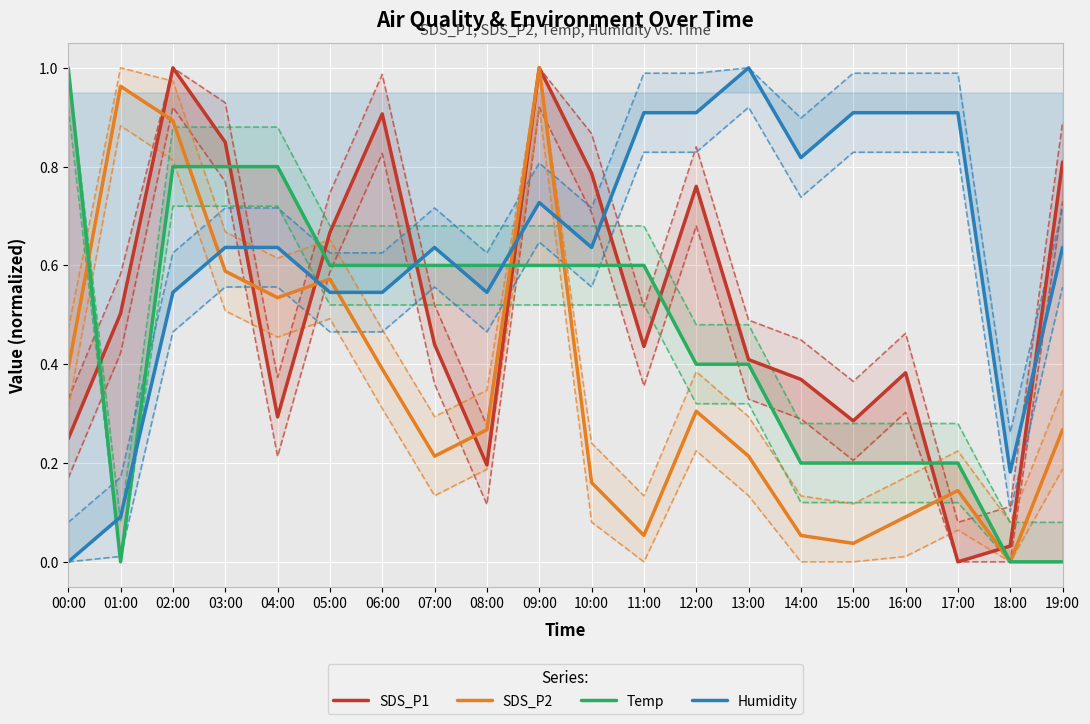

What are all the series names shown in the legend?

SDS_P1, SDS_P2, Temp, Humidity